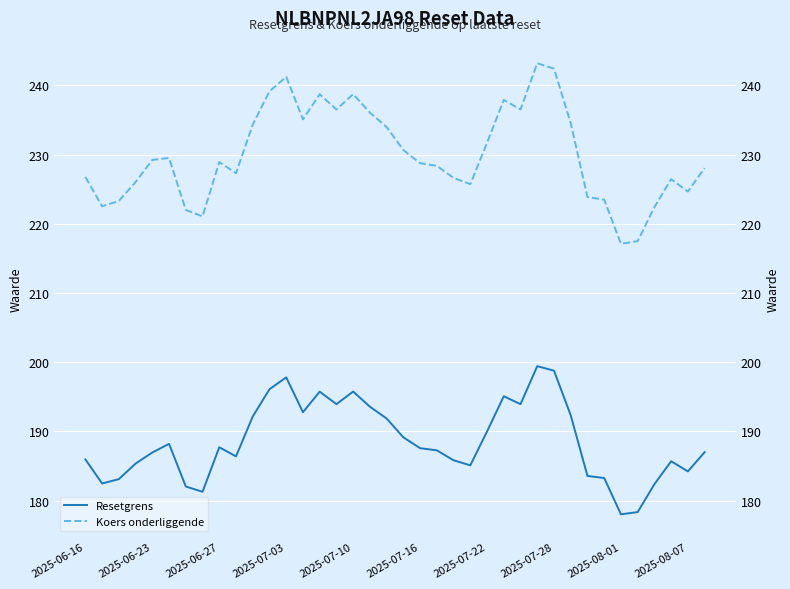

Between 22 and 28, which series saw the biggest shift?

Koers onderliggende